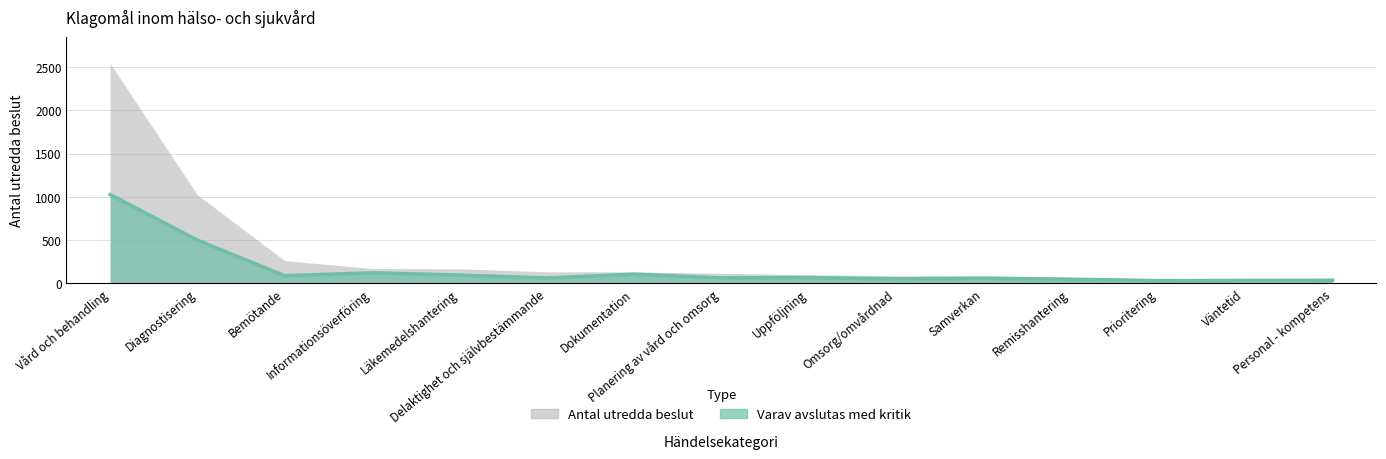

What is the label of the 11th point from the left?

Samverkan